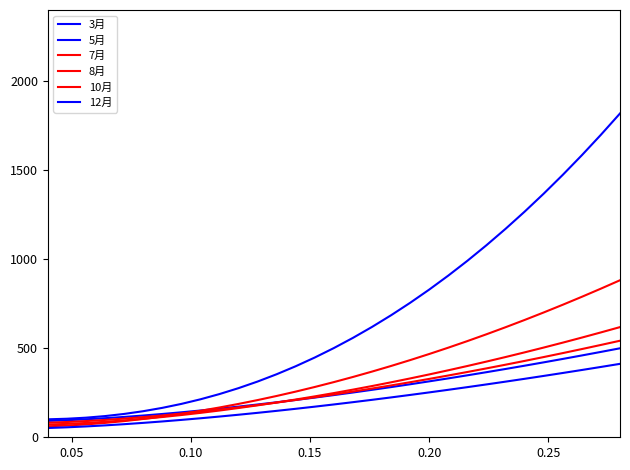

How many lines are shown in the chart?

6